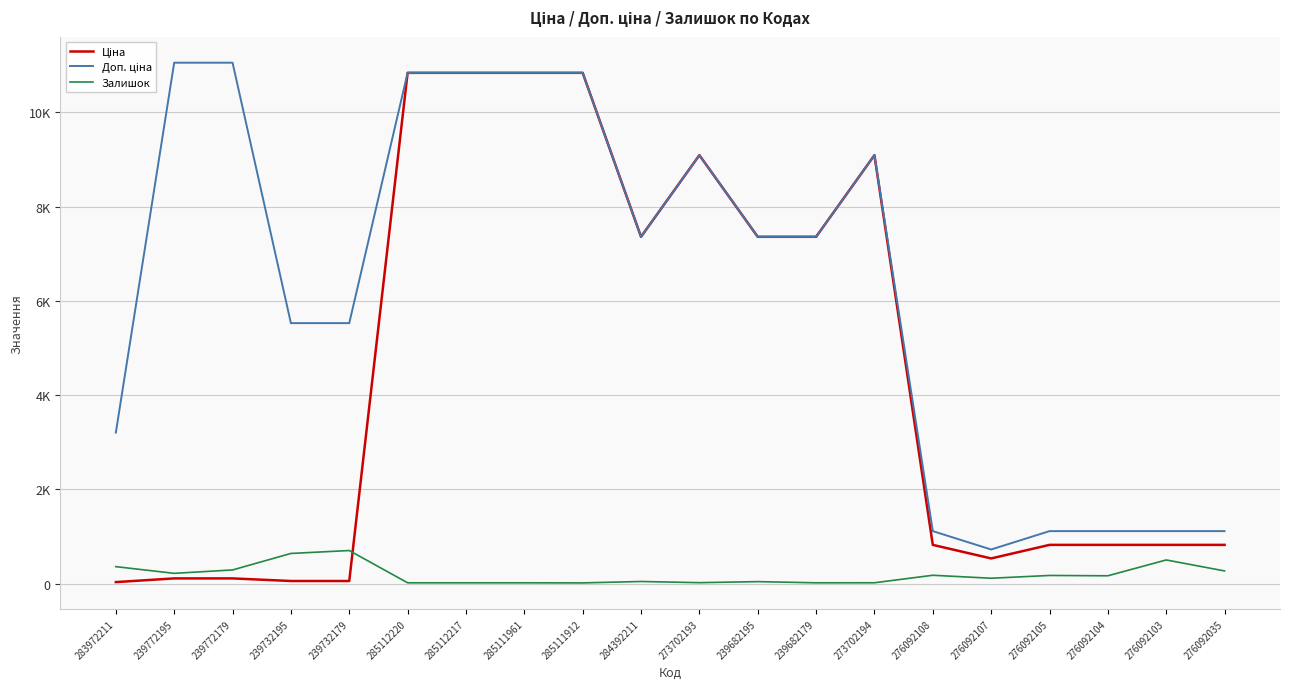

Is this an area chart (filled region under the line)?

No